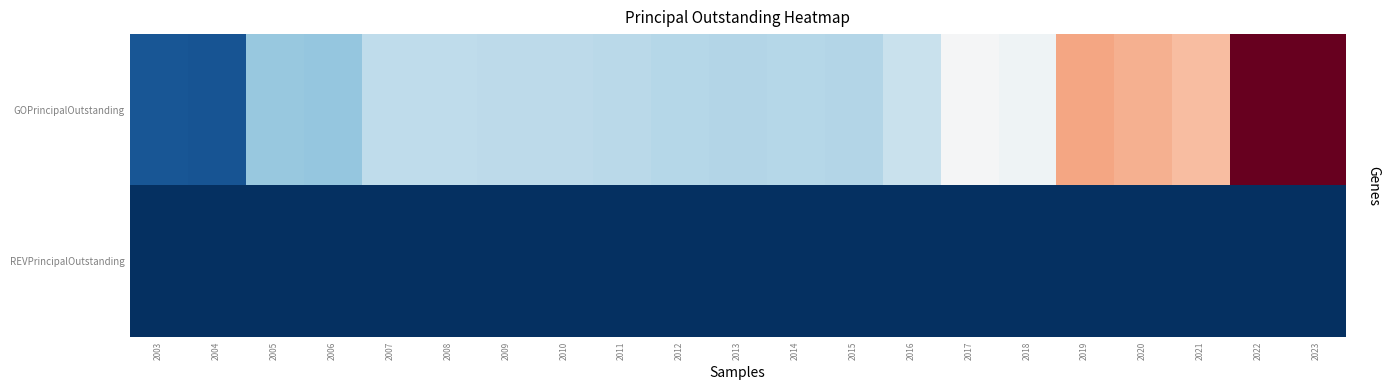

Which series has the largest total across all categories?

GOPrincipalOutstanding